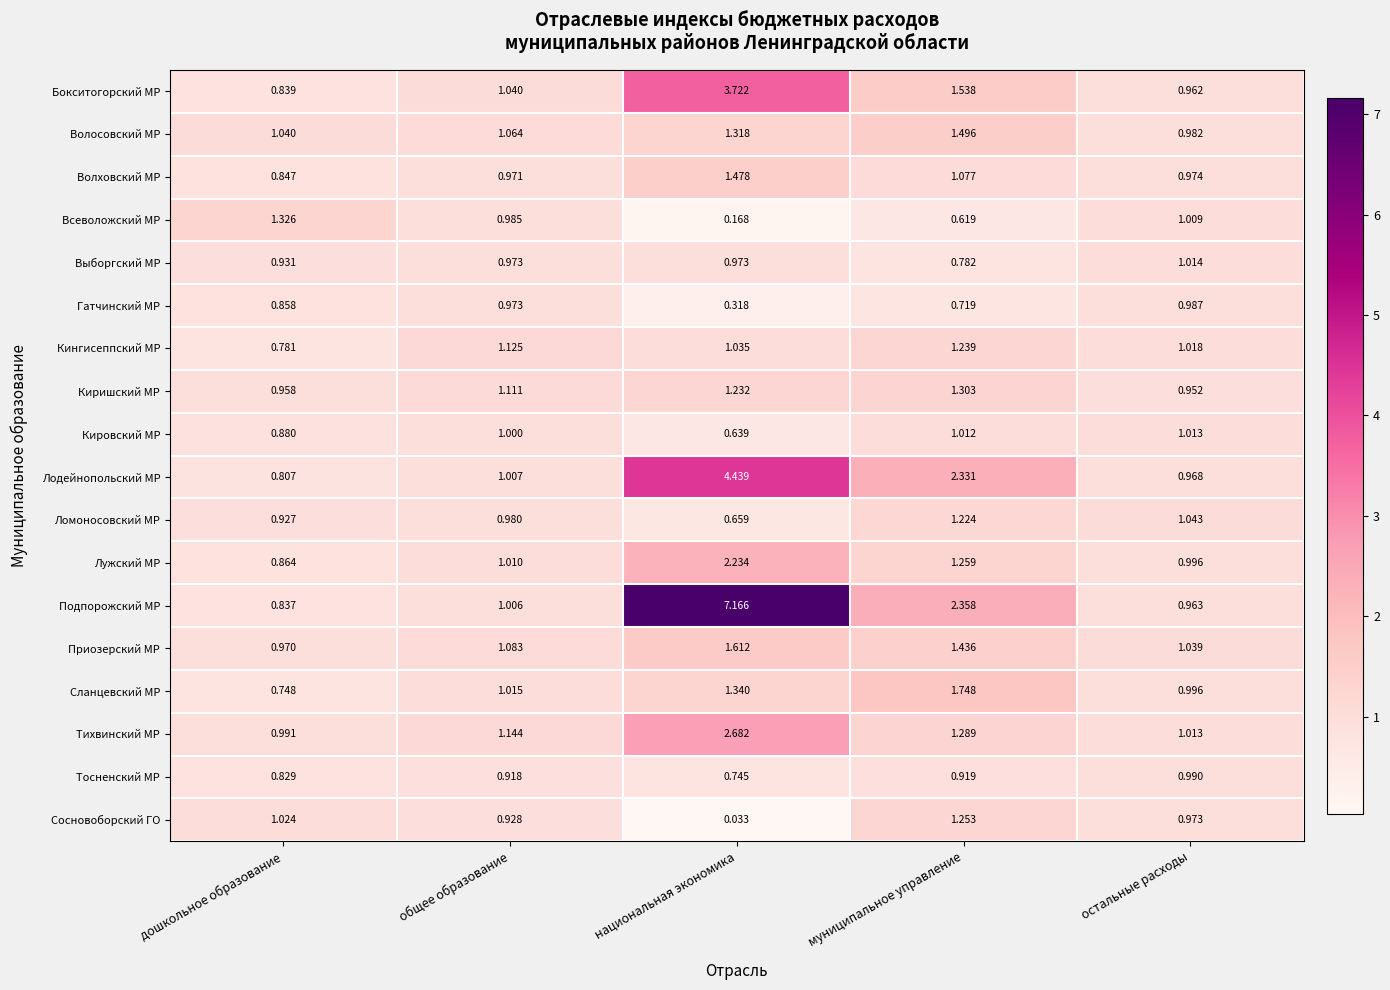

At which category is the sum across all series the highest?

национальная экономика